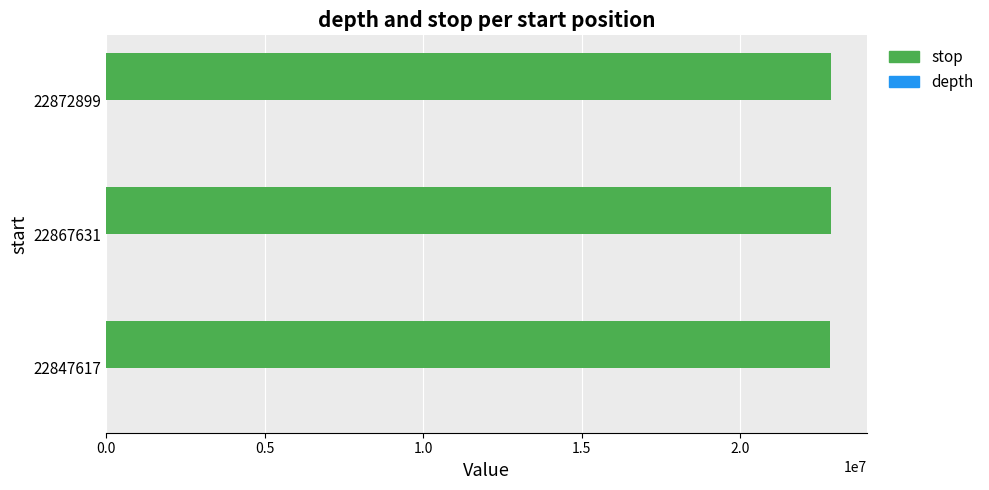

Which series has the largest total across all categories?

stop